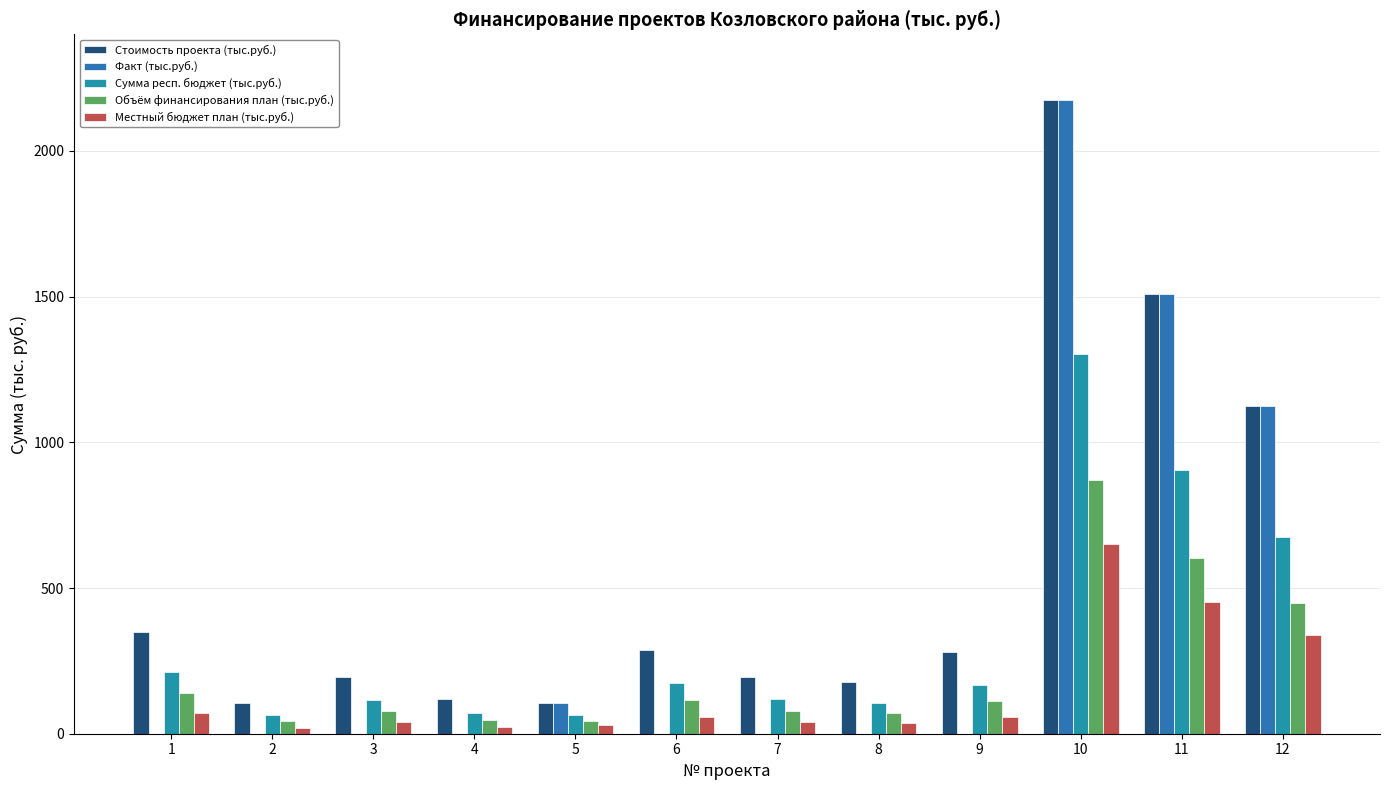

What are all the series names shown in the legend?

Стоимость проекта (тыс.руб.), Факт (тыс.руб.), Сумма респ. бюджет (тыс.руб.), Объём финансирования план (тыс.руб.), Местный бюджет план (тыс.руб.)